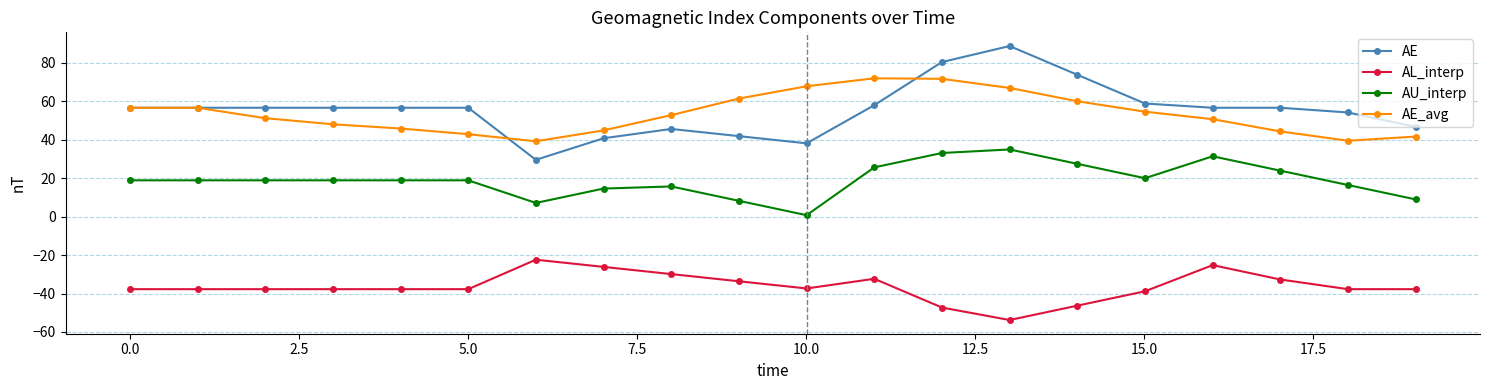

Does the chart have visible grid lines?

Yes